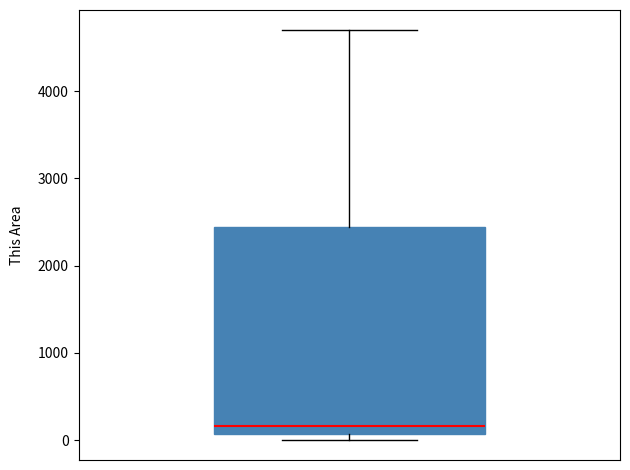

Where is the upper edge of the box on the y-axis? The values are not printed on the chart, so give them approximately, as read against the axis.

2400